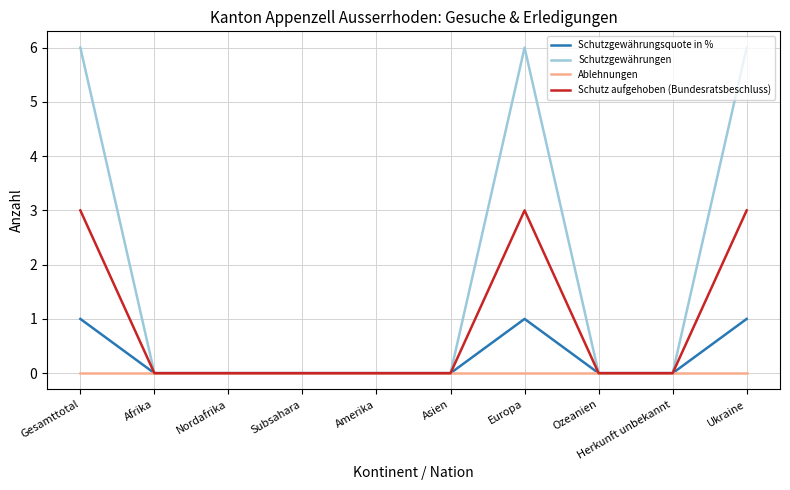

What position from the left is Amerika?

5